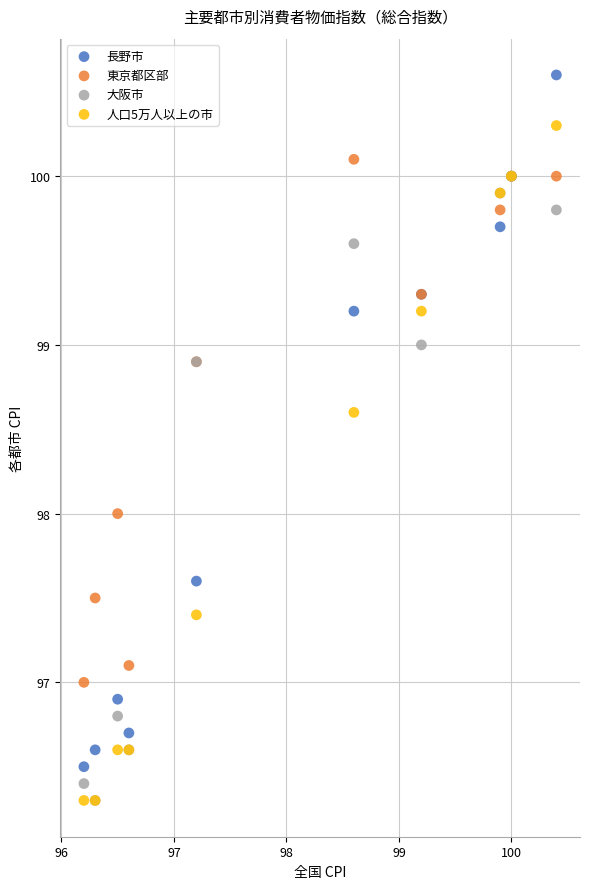

What are all the series names shown in the legend?

長野市, 東京都区部, 大阪市, 人口5万人以上の市